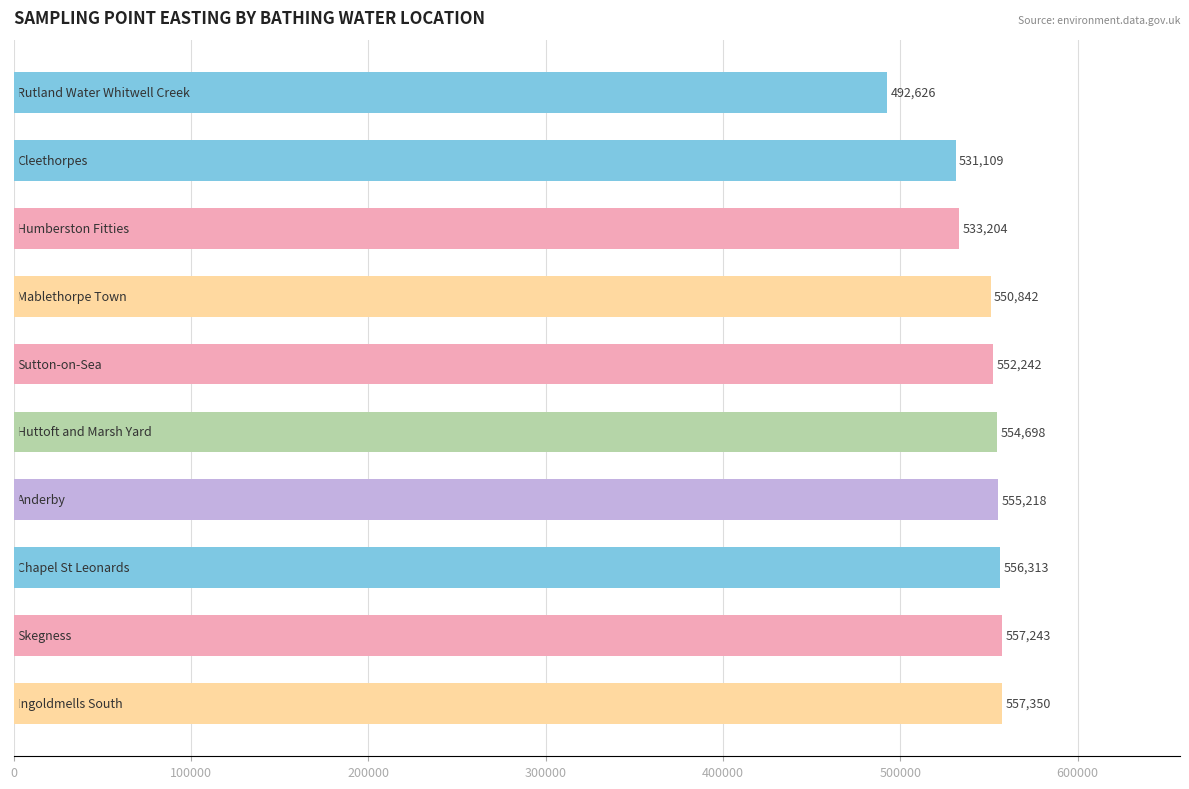

What is the difference between the second highest and minimum values?

64617